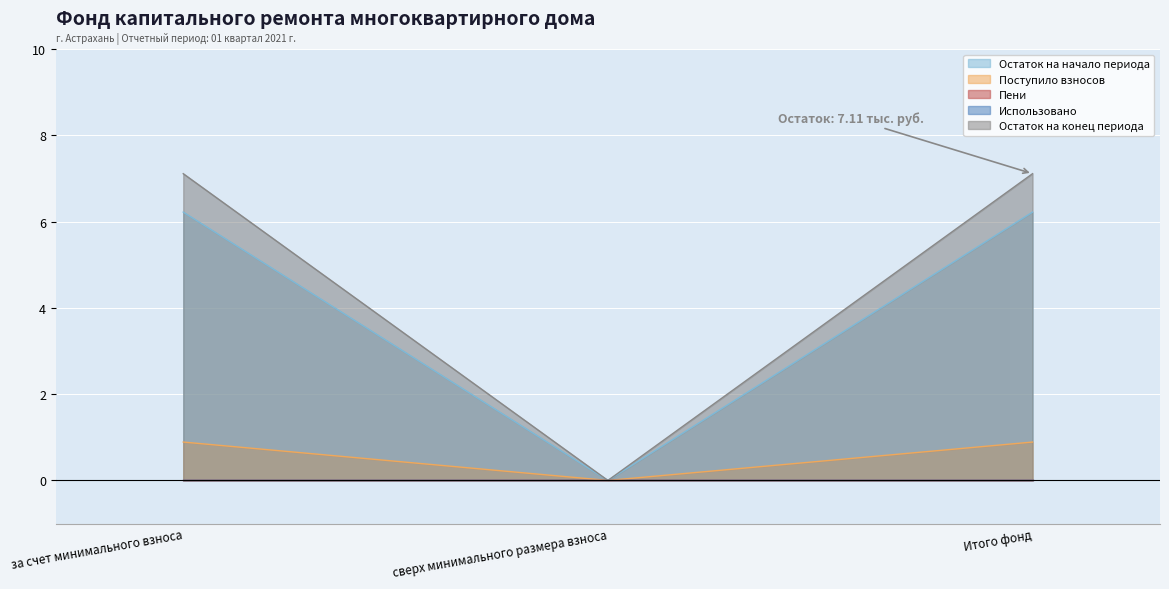

Does the chart display data point markers on the line(s)?

No